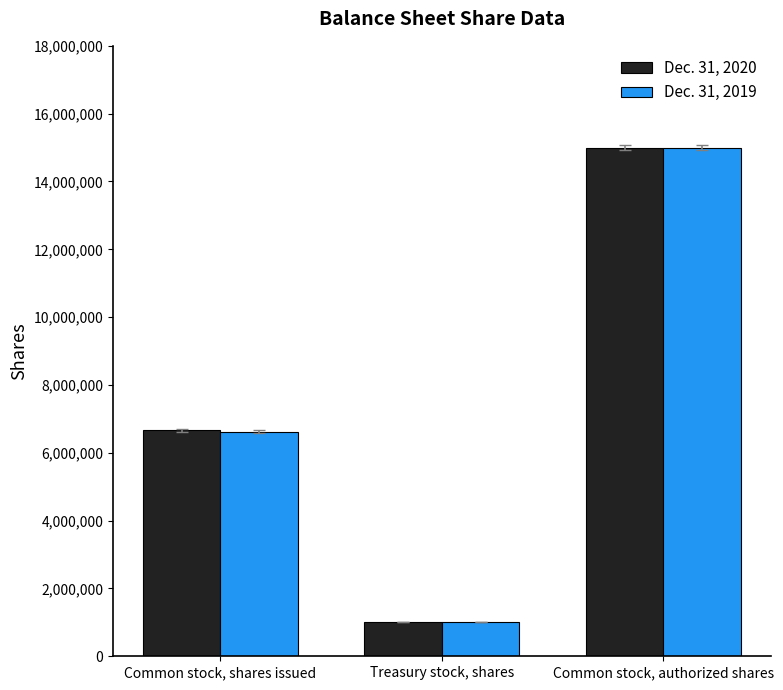

How many data points does each series have?

3